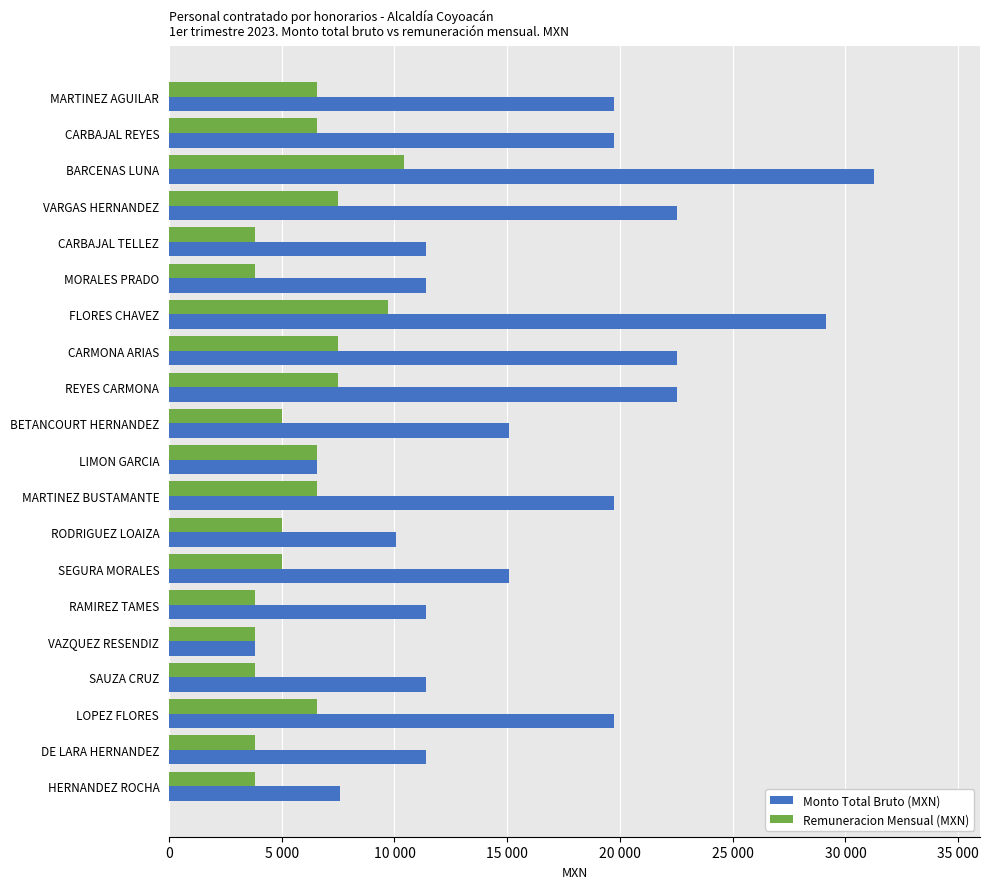

Rank the series by their average value, from lowest to highest.

Remuneracion Mensual (MXN), Monto Total Bruto (MXN)